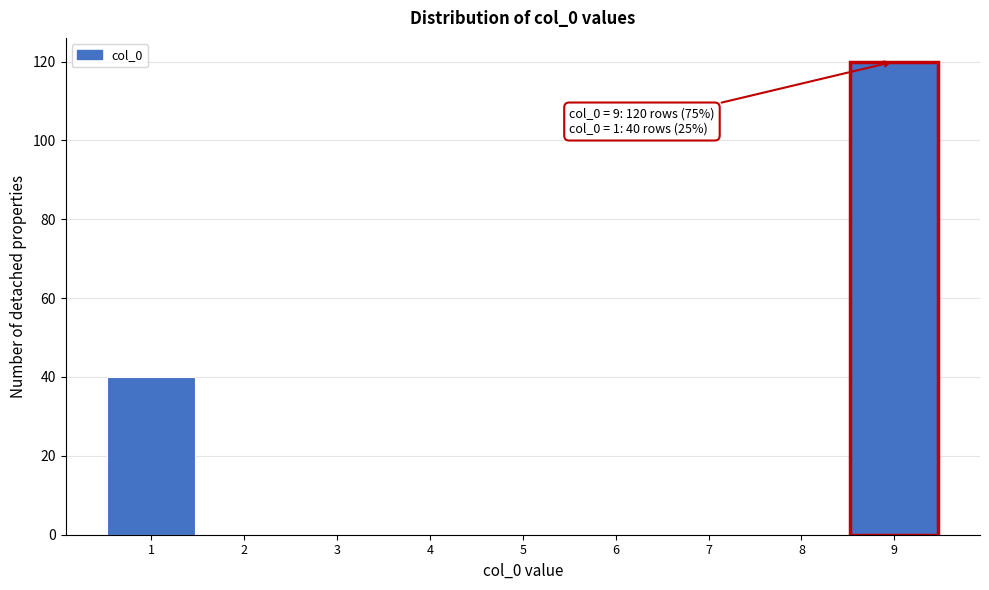

Reading left to right, what are all the values shown in this chart?

1=40	2=0	3=0	4=0	5=0	6=0	7=0	8=0	9=120